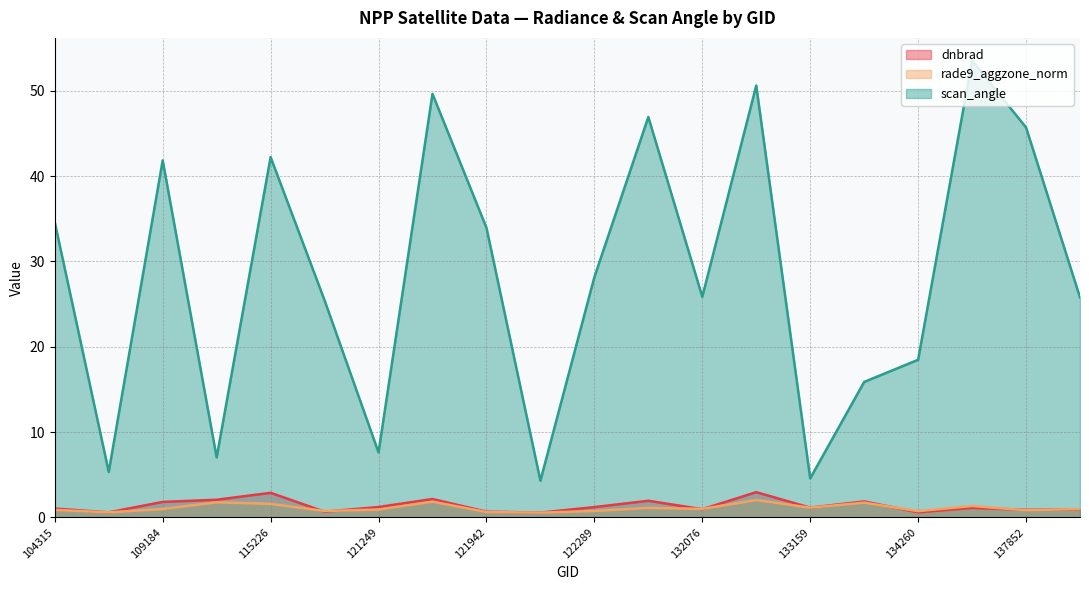

Does the chart display data point markers on the line(s)?

No